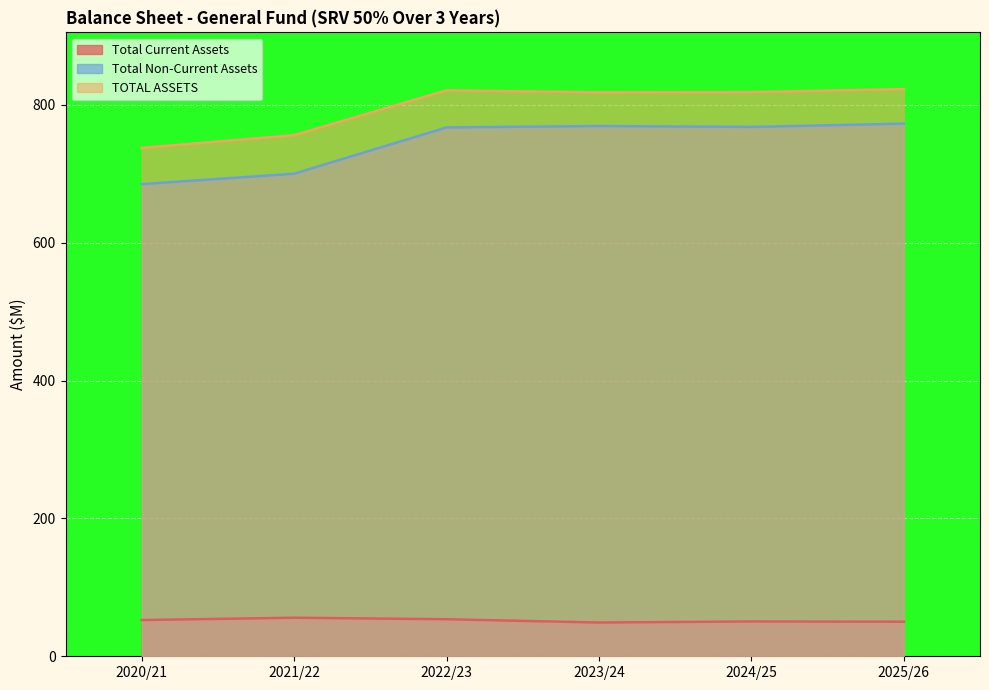

True or false: TOTAL ASSETS and Total Non-Current Assets cross at least once.

False